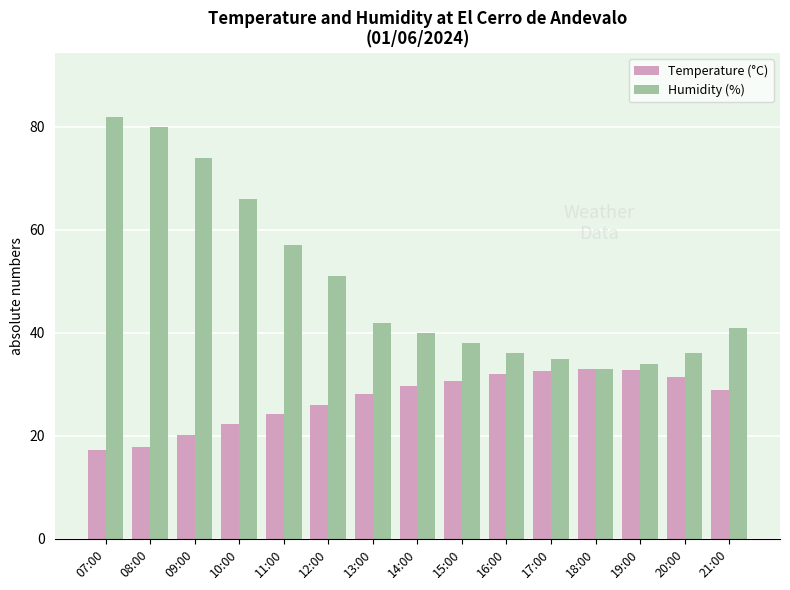

Which category has the highest value in the Humidity (%) series?

07:00